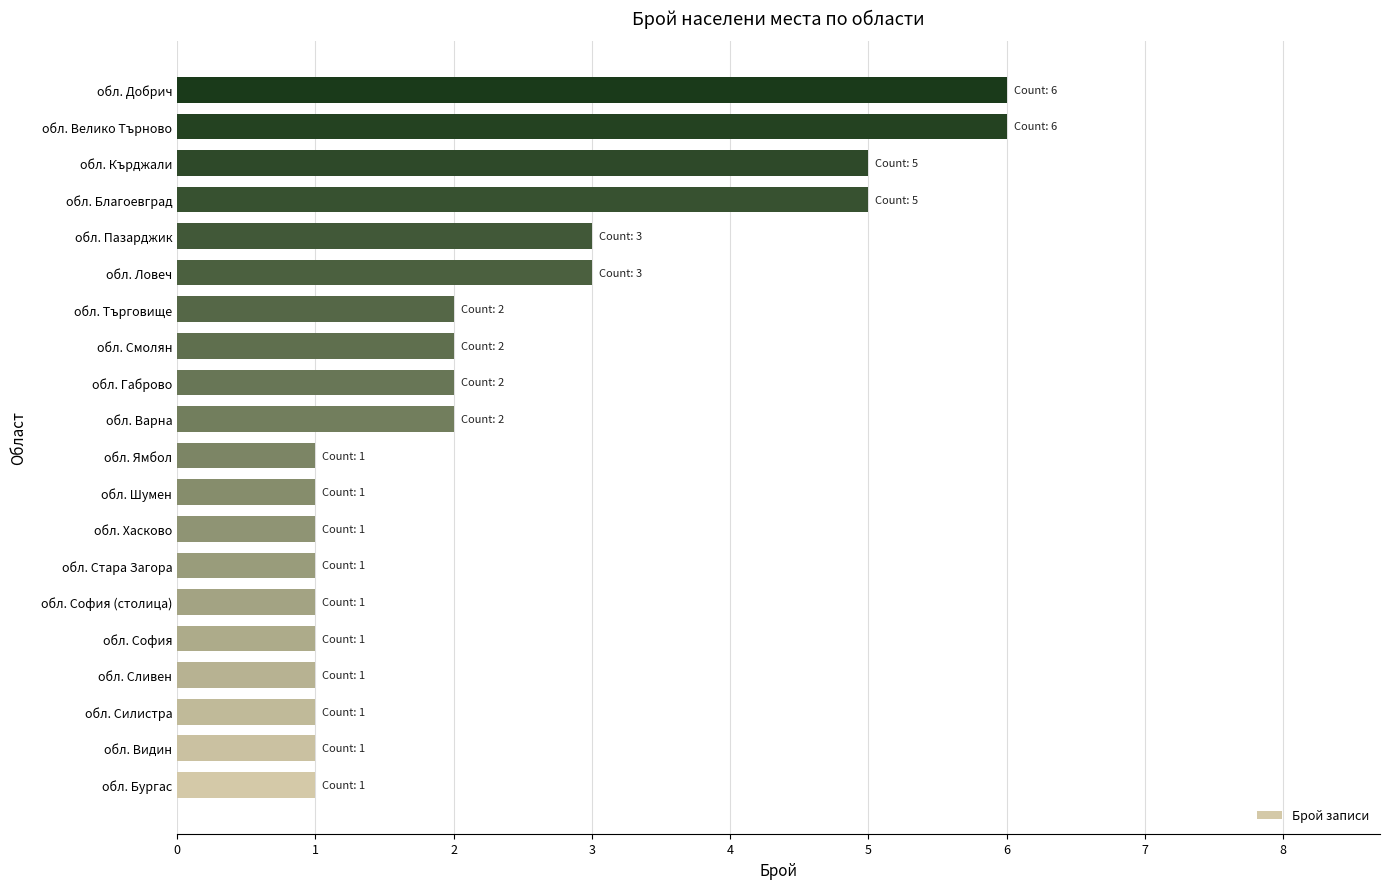

What is the maximum value shown in the chart?

6